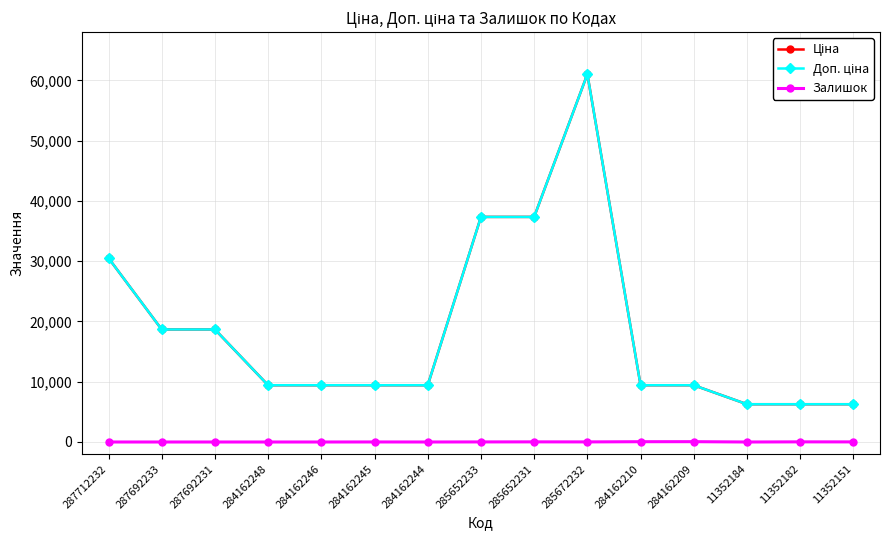

The value of Ціна at 285652233 is 53647.4. True or false?

False